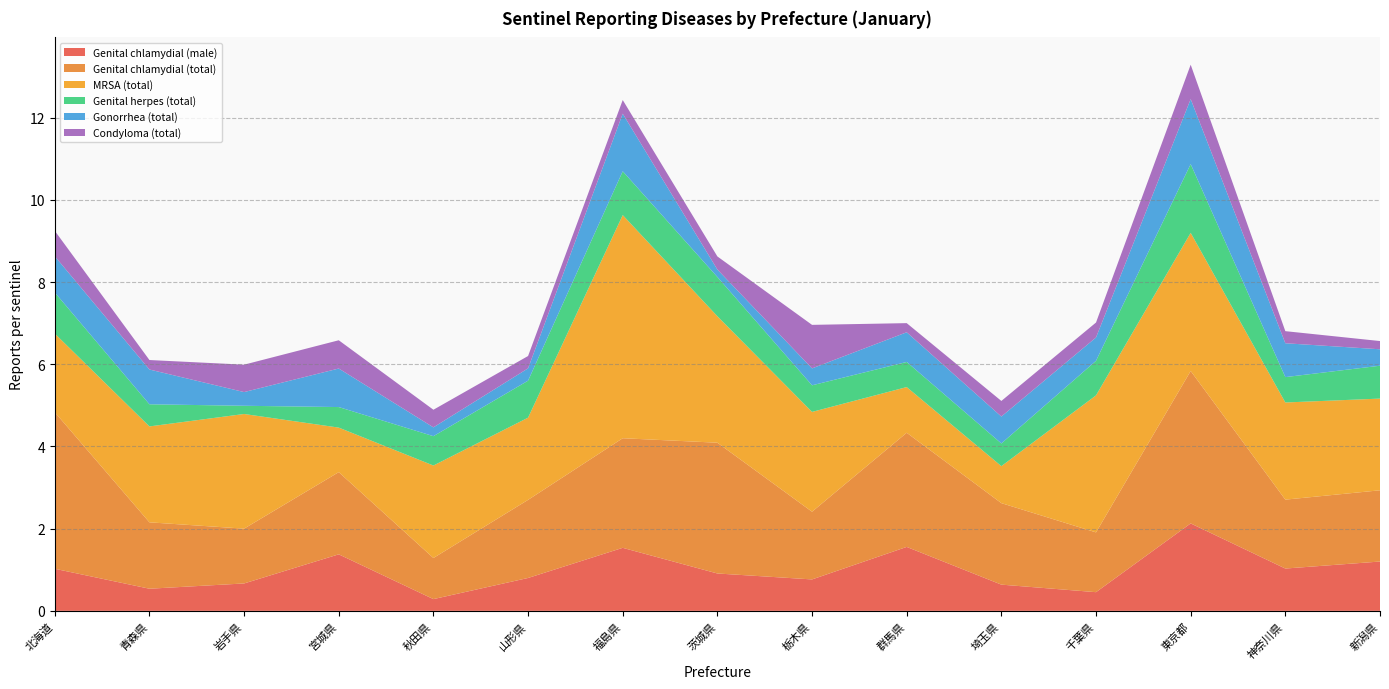

Reading left to right, list all the values displayed in this chart.

Genital chlamydial (male): 1.0	0.5	0.7	1.4	0.3	0.8	1.5	0.9	0.8	1.6	0.6	0.5	2.1	1.0	1.2
Genital chlamydial (total): 3.8	1.6	1.3	2.0	1.0	1.9	2.7	3.2	1.6	2.8	2.0	1.5	3.7	1.7	1.7
MRSA (total): 1.9	2.3	2.8	1.1	2.2	2.0	5.4	3.1	2.4	1.1	0.9	3.3	3.4	2.4	2.2
Genital herpes (total): 1.0	0.5	0.2	0.5	0.7	0.9	1.1	1.0	0.6	0.6	0.6	0.8	1.7	0.6	0.8
Gonorrhea (total): 0.9	0.8	0.3	0.9	0.2	0.3	1.4	0.2	0.4	0.7	0.7	0.6	1.6	0.8	0.4
Condyloma (total): 0.6	0.2	0.7	0.7	0.4	0.3	0.3	0.3	1.1	0.2	0.4	0.4	0.8	0.3	0.2